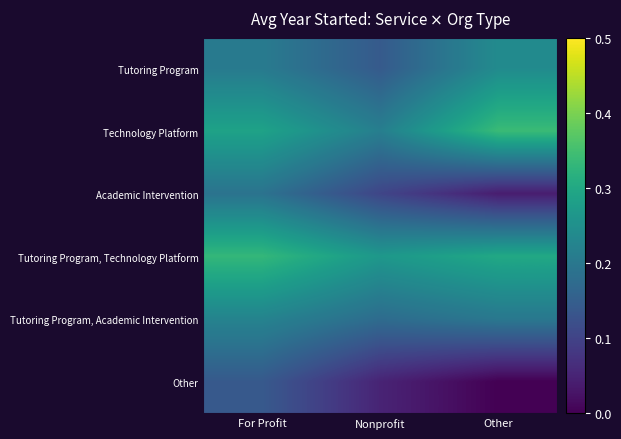

How many distinct data groups are displayed?

6